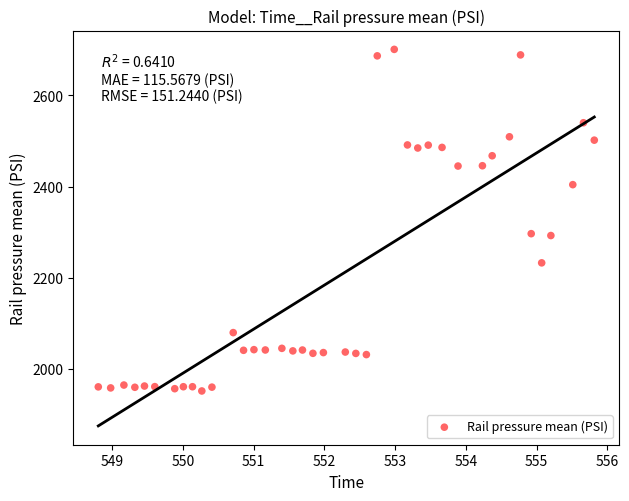

What is the range of X values (max minus min)?

7.0